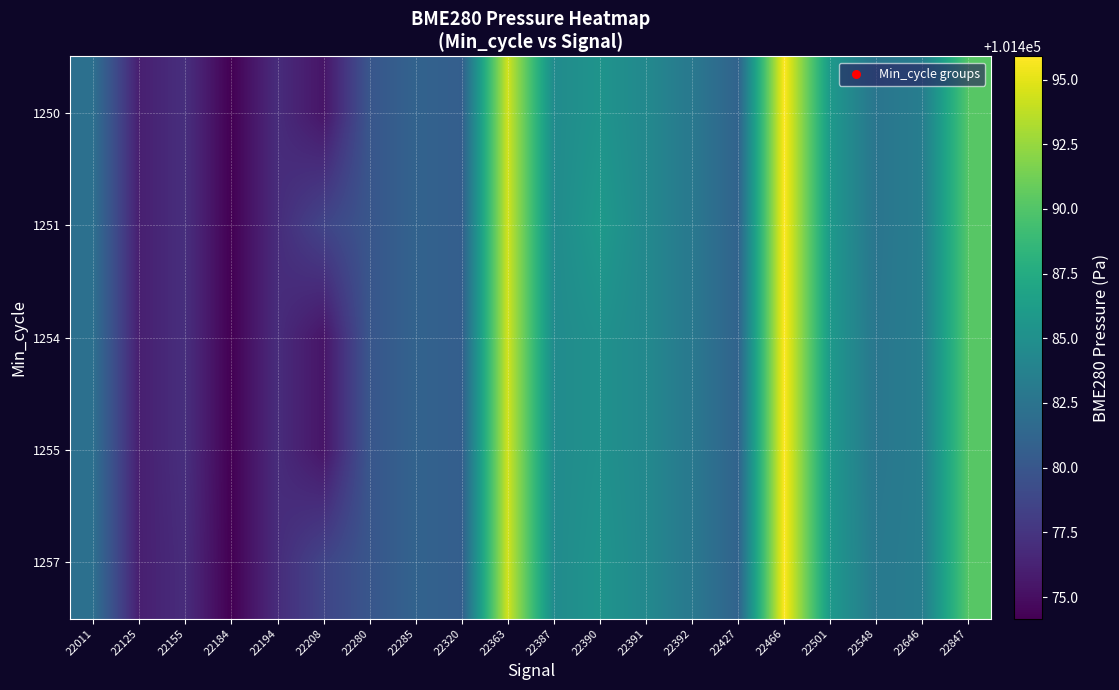

How many categories are shown in the chart?

20